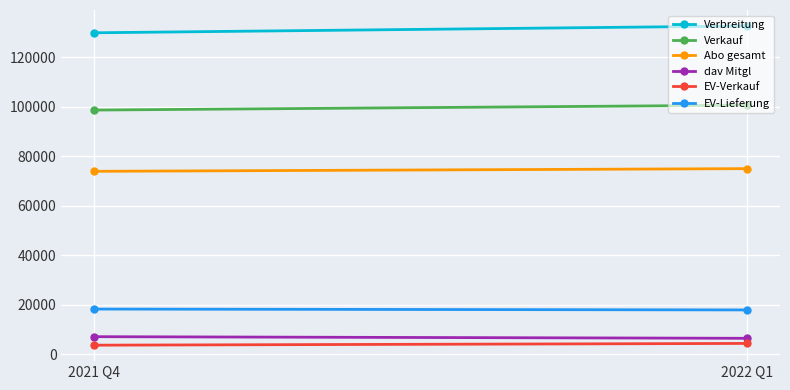

The value of Abo gesamt at 2021 Q4 is 45154. True or false?

False